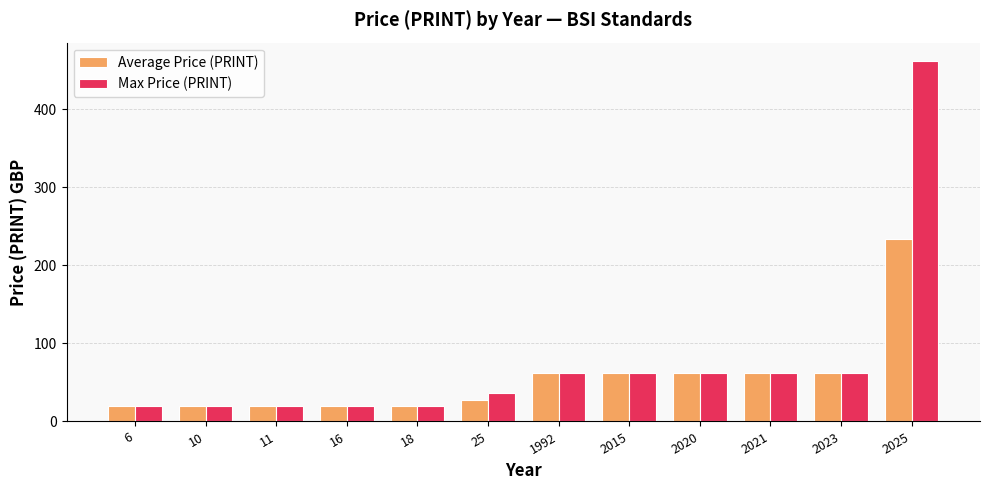

Rank the series by their maximum value, from lowest to highest.

Average Price (PRINT), Max Price (PRINT)